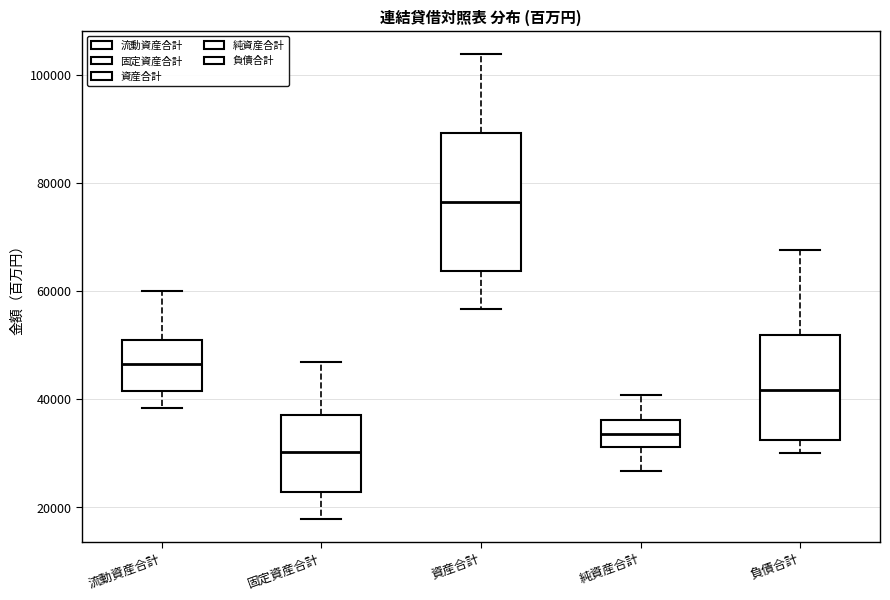

Reading left to right, transcribe this box plot: for each box, give where its median line is, the range the box spans, and where its two whiskers end, as read against the y-axis. The values are not printed on the chart, so give them approximately, as read against the axis.

流動資産合計: median 46000, box 42000 to 50000, whiskers 38000 to 60000
固定資産合計: median 30000, box 22000 to 38000, whiskers 18000 to 46000
資産合計: median 76000, box 64000 to 90000, whiskers 56000 to 104000
純資産合計: median 34000, box 32000 to 36000, whiskers 26000 to 40000
負債合計: median 42000, box 32000 to 52000, whiskers 30000 to 68000